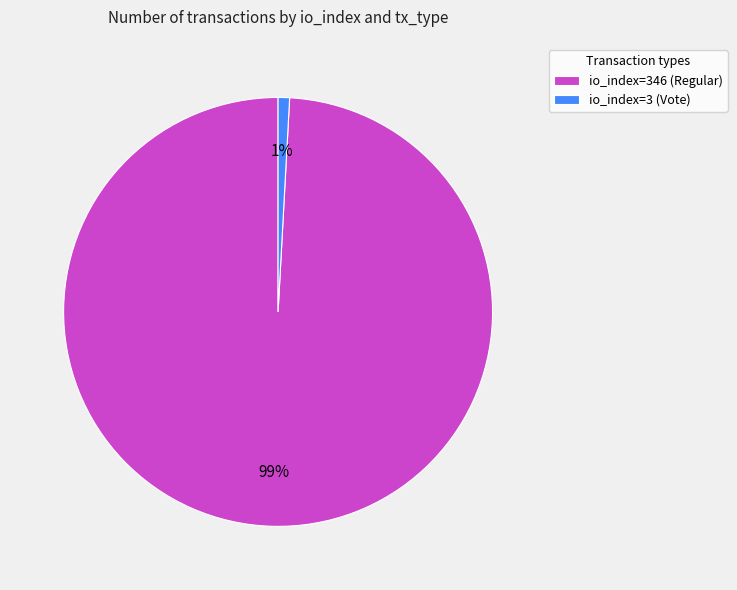

Which has a higher value, io_index=346 (Regular) or io_index=3 (Vote)?

io_index=346 (Regular)